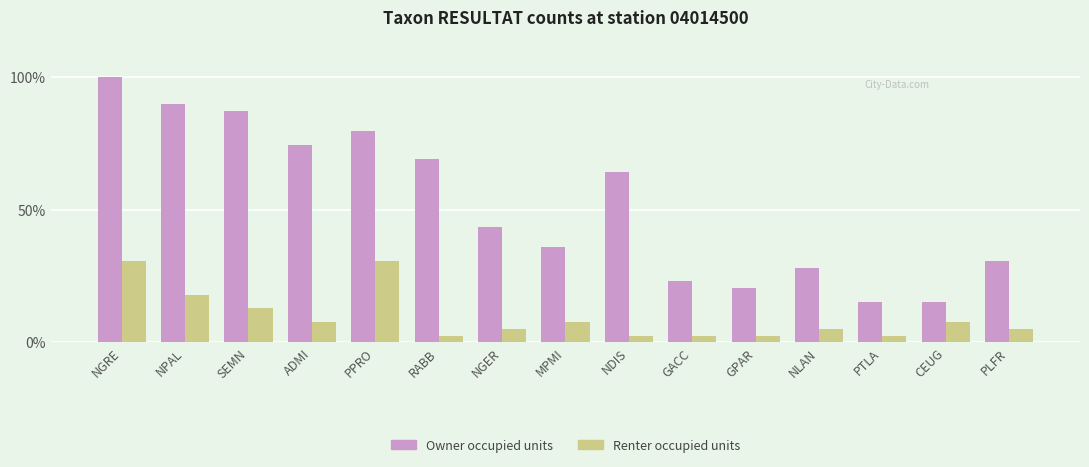

Which series has the largest total across all categories?

Owner occupied units